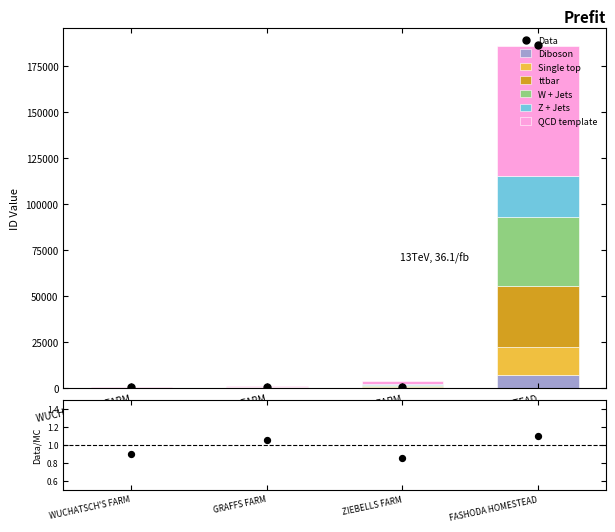

What is the ratio of the value at GRAFFS FARM to the value at WUCHATSCH'S FARM?

1.8